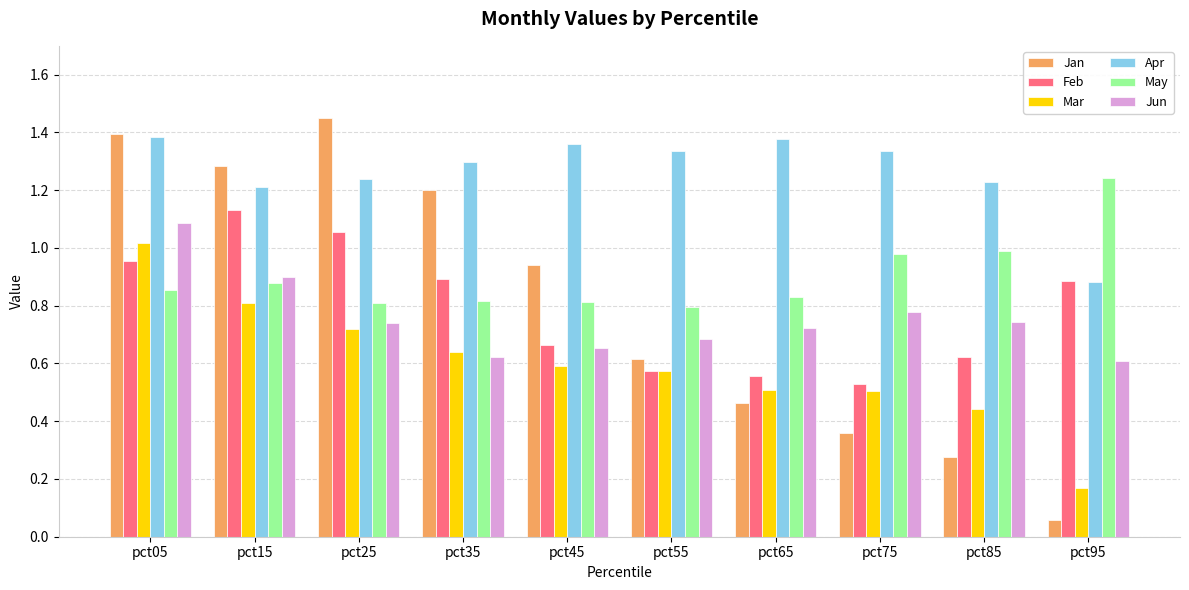

Which series has the largest total across all categories?

Apr